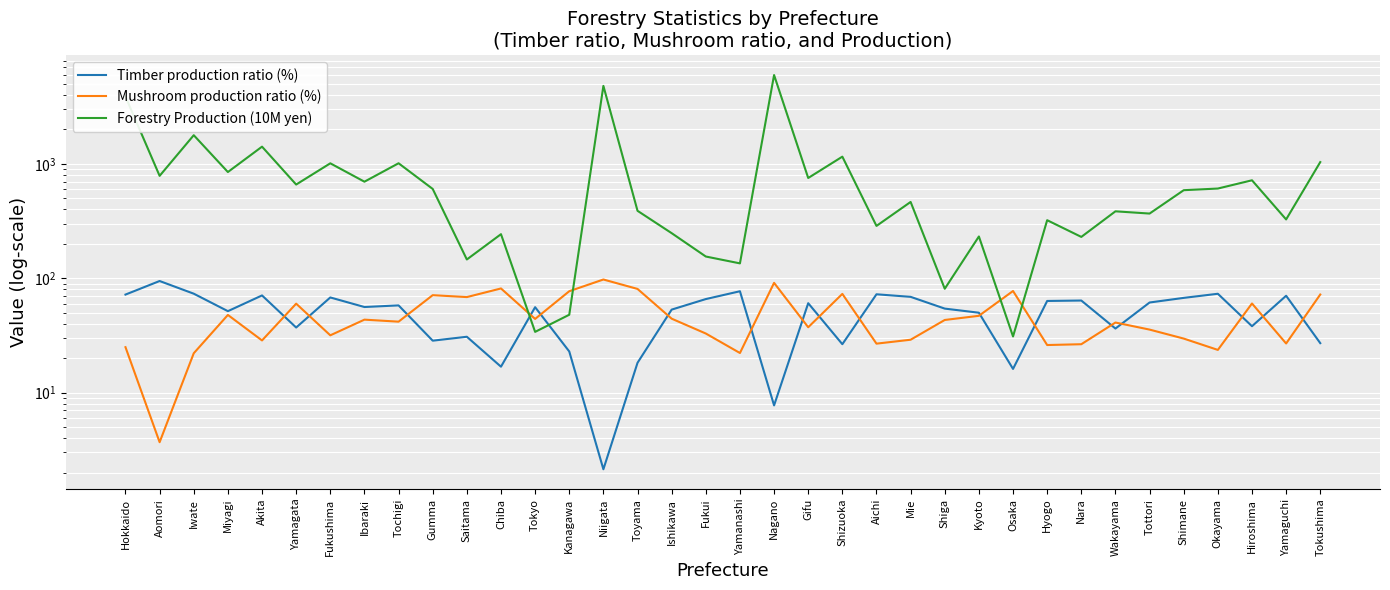

Reading right to left, transcribe all the data shown in this chart.

Timber production ratio (%): 27.1	70.3	38.1	73.2	67.4	61.4	36.4	63.9	63.4	16.1	50.0	54.3	68.8	72.5	26.5	60.6	7.7	77.0	65.8	53.2	18.2	2.1	22.9	55.9	16.9	30.8	28.5	58.0	56.1	68.0	37.1	70.8	51.6	73.3	94.7	72.0
Mushroom production ratio (%): 72.1	26.9	60.2	23.6	29.7	35.6	41.0	26.5	26.1	77.4	47.0	43.2	29.0	26.8	73.0	37.3	91.2	22.2	32.9	44.4	80.7	97.6	77.1	44.1	81.5	68.5	71.2	41.8	43.5	31.7	60.0	28.6	47.8	22.1	3.7	25.0
Forestry Production (10M yen): 1037.0	327.0	719.0	609.0	589.0	368.0	385.0	230.0	322.0	31.0	232.0	81.0	465.0	287.0	1157.0	753.0	5982.0	135.0	155.0	248.0	389.0	4810.0	48.0	34.0	243.0	146.0	604.0	1013.0	699.0	1012.0	660.0	1415.0	849.0	1782.0	786.0	3877.0